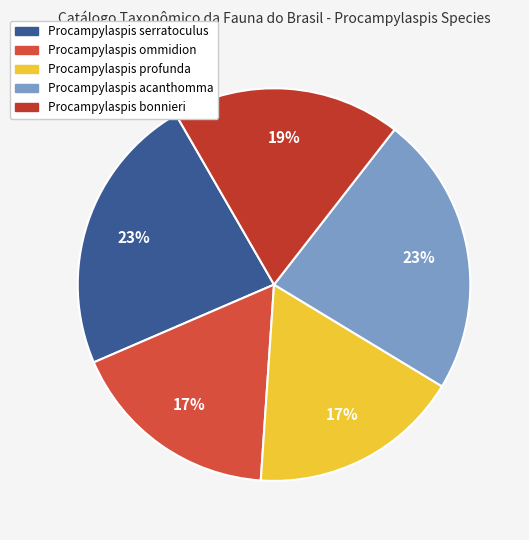

To the nearest percent, what is the average slice percentage?

20%